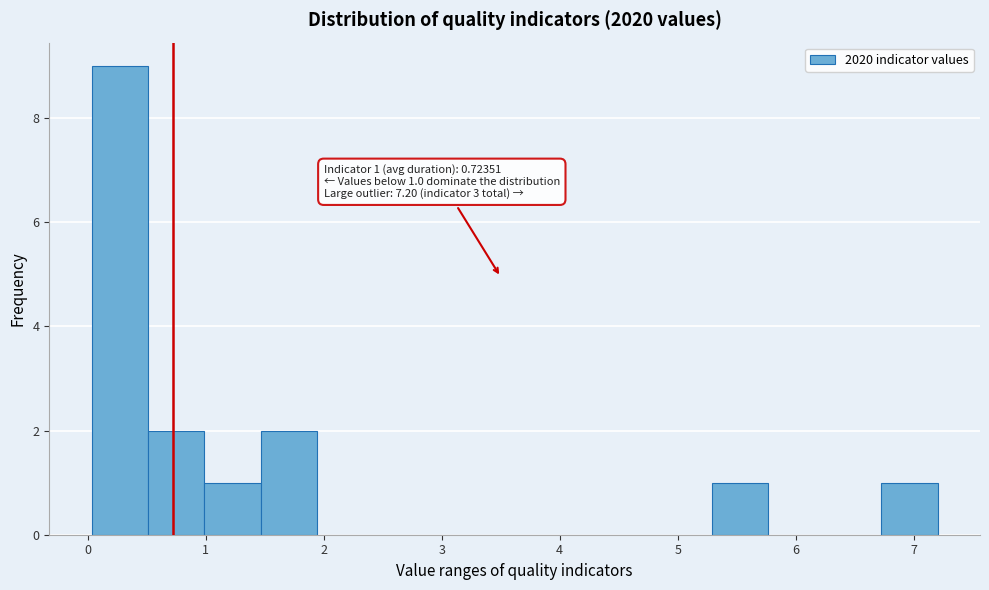

Which range on the x-axis has the tallest bar?

0.0 to 0.5